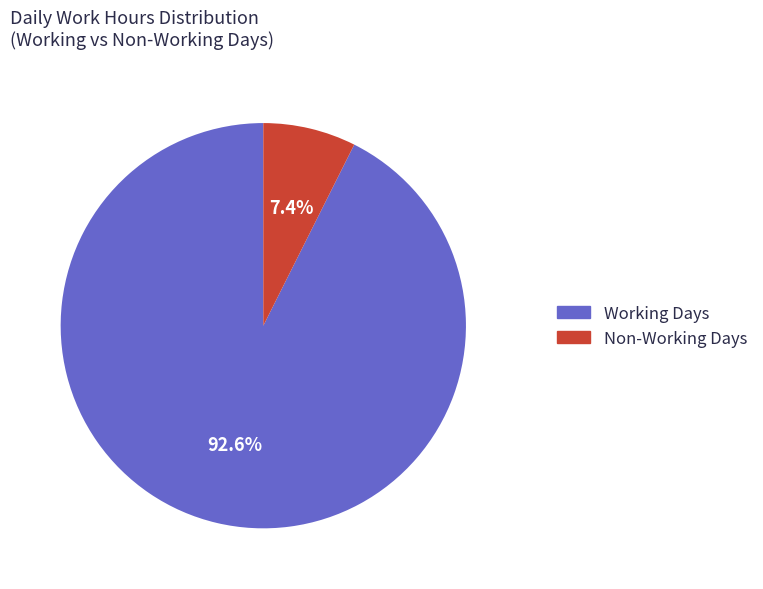

Does any single category account for the majority?

Yes